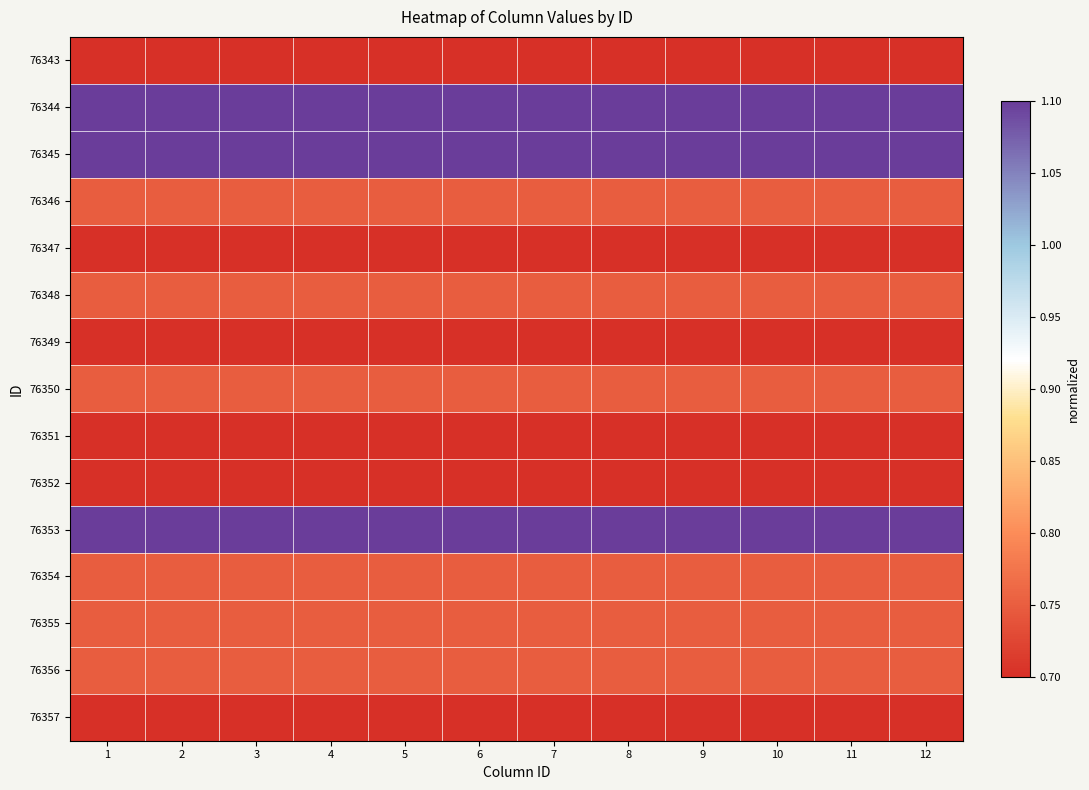

At how many categories does at least one series exceed 0?

12